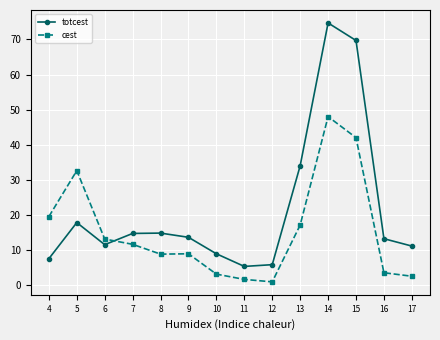

Rank the series by their average value, from lowest to highest.

cest, totcest